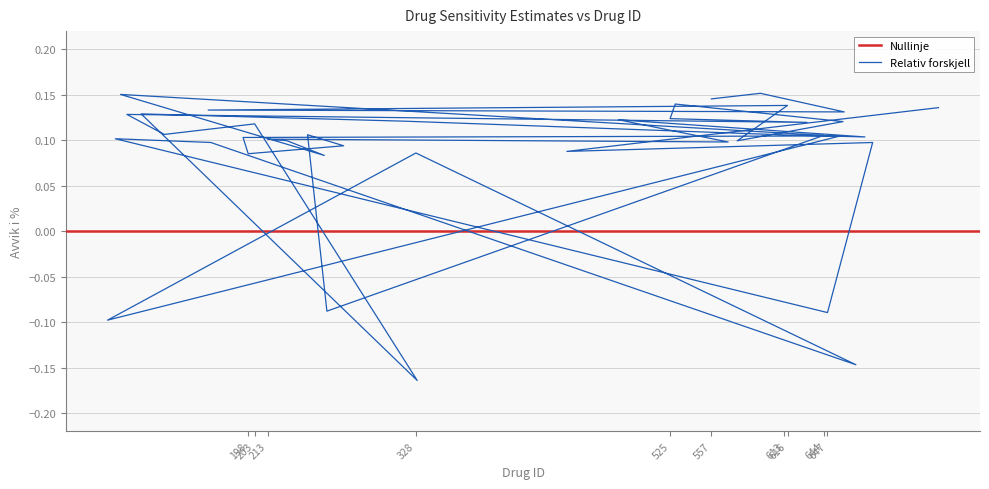

How many values are between 0 and 1?

35